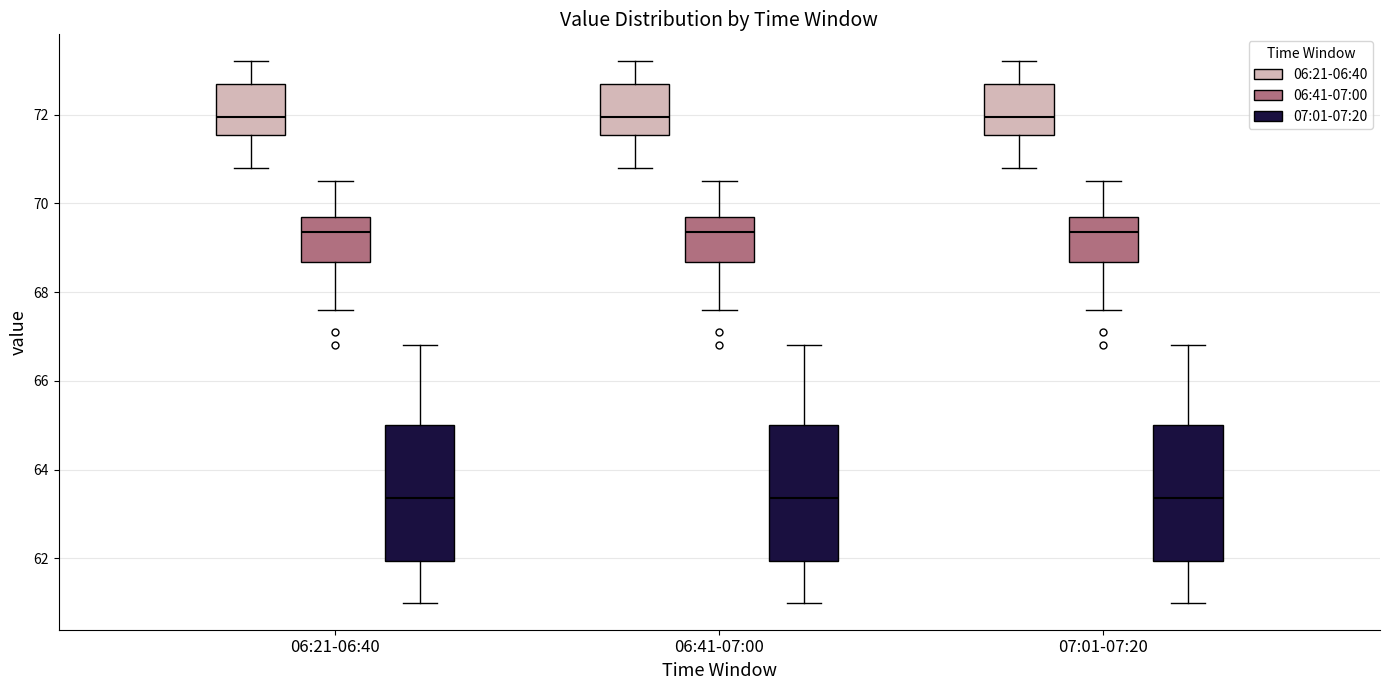

Reading left to right, transcribe this box plot: for each box, give where its median line is, the range the box spans, and where its two whiskers end, as read against the y-axis. The values are not printed on the chart, so give them approximately, as read against the axis.

06:21-06:40 (06:21-06:40): median 72.0, box 71.6 to 72.8, whiskers 70.8 to 73.2
06:21-06:40 (06:41-07:00): median 69.4, box 68.6 to 69.8, whiskers 67.6 to 70.6
06:21-06:40 (07:01-07:20): median 63.4, box 62.0 to 65.0, whiskers 61.0 to 66.8
06:41-07:00 (06:21-06:40): median 72.0, box 71.6 to 72.8, whiskers 70.8 to 73.2
06:41-07:00 (06:41-07:00): median 69.4, box 68.6 to 69.8, whiskers 67.6 to 70.6
06:41-07:00 (07:01-07:20): median 63.4, box 62.0 to 65.0, whiskers 61.0 to 66.8
07:01-07:20 (06:21-06:40): median 72.0, box 71.6 to 72.8, whiskers 70.8 to 73.2
07:01-07:20 (06:41-07:00): median 69.4, box 68.6 to 69.8, whiskers 67.6 to 70.6
07:01-07:20 (07:01-07:20): median 63.4, box 62.0 to 65.0, whiskers 61.0 to 66.8